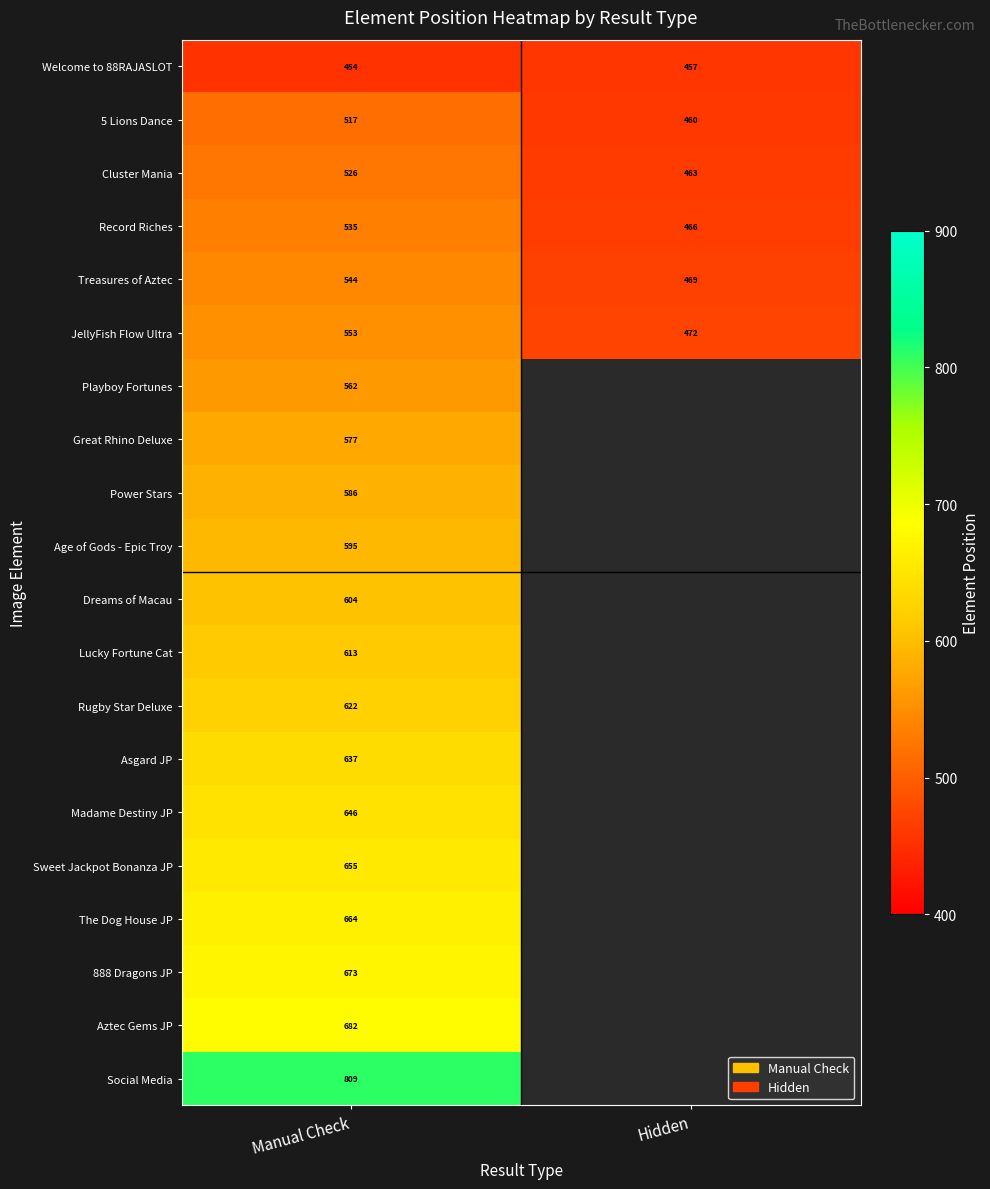

How many categories are shown in the chart?

2